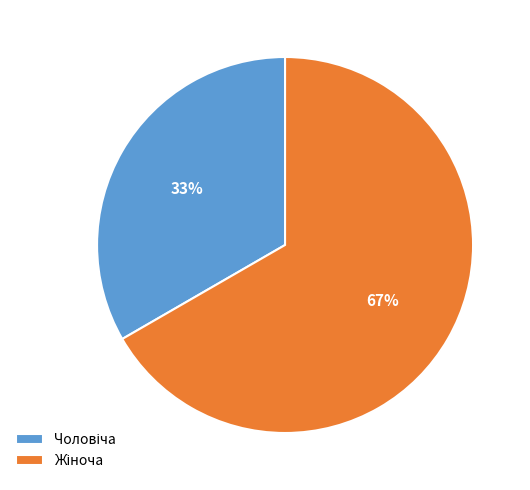

Is there any slice that represents more than half of the pie?

Yes